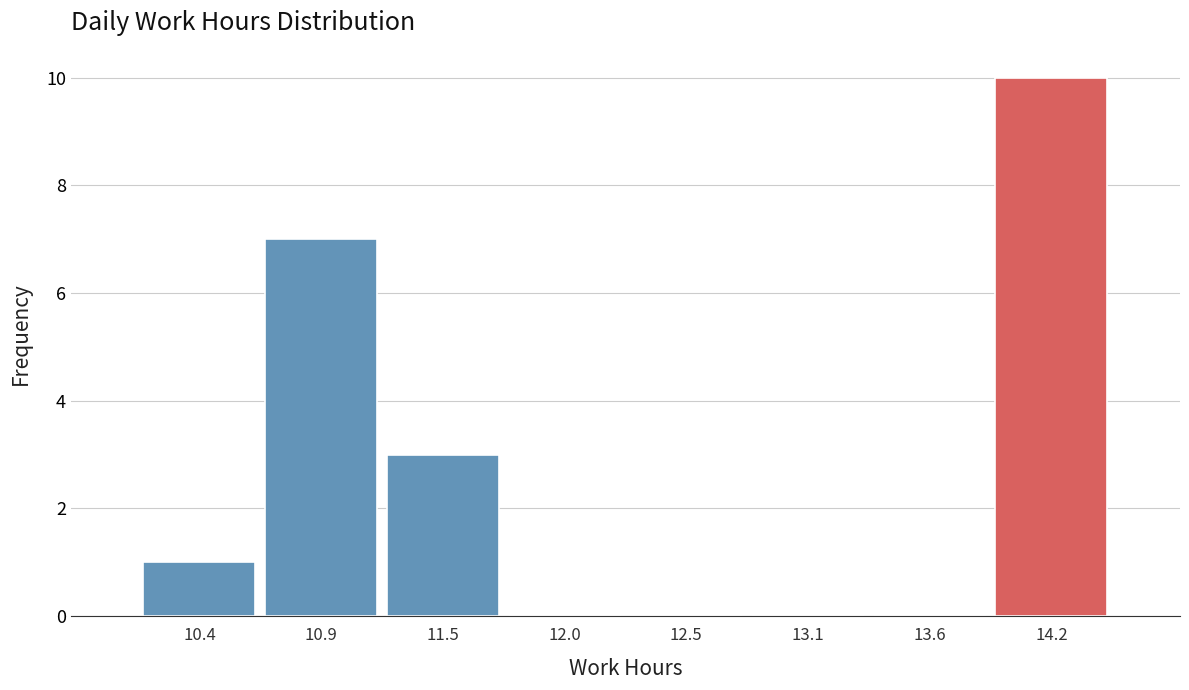

Over which range of the x-axis is the bar tallest?

13.9 to 14.4